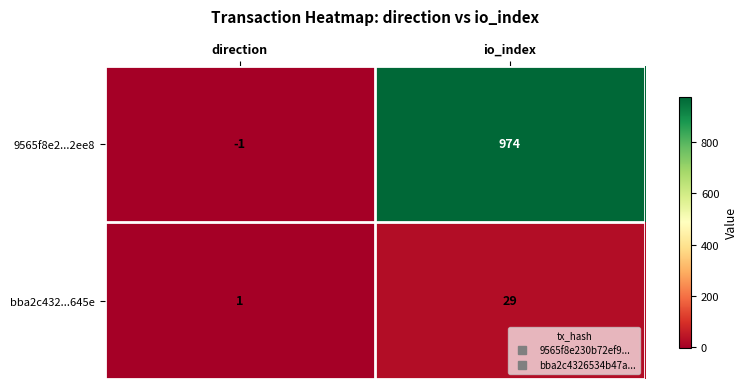

What is the difference between the bba2c432...645e values at direction and io_index?

28